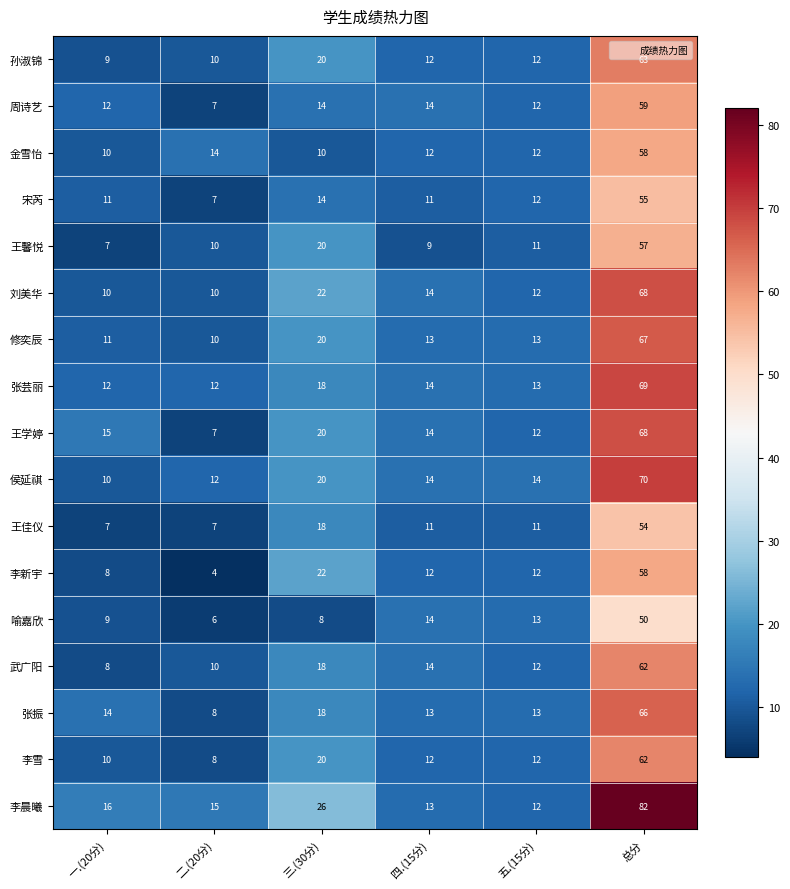

Which series has the largest total across all categories?

李晨曦